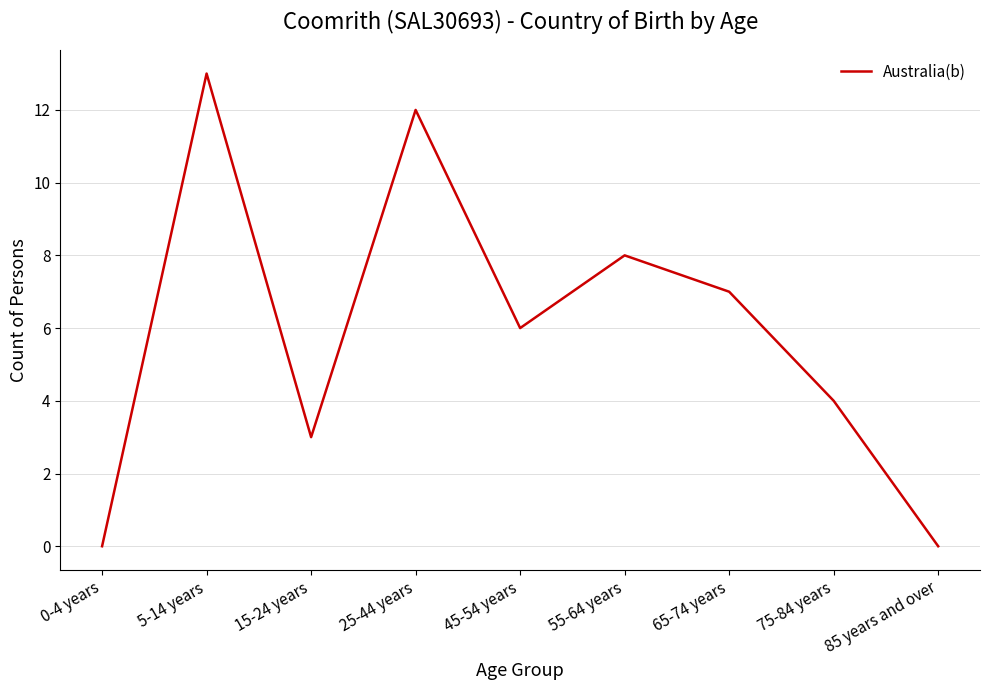

What position from the right is 45-54 years?

5